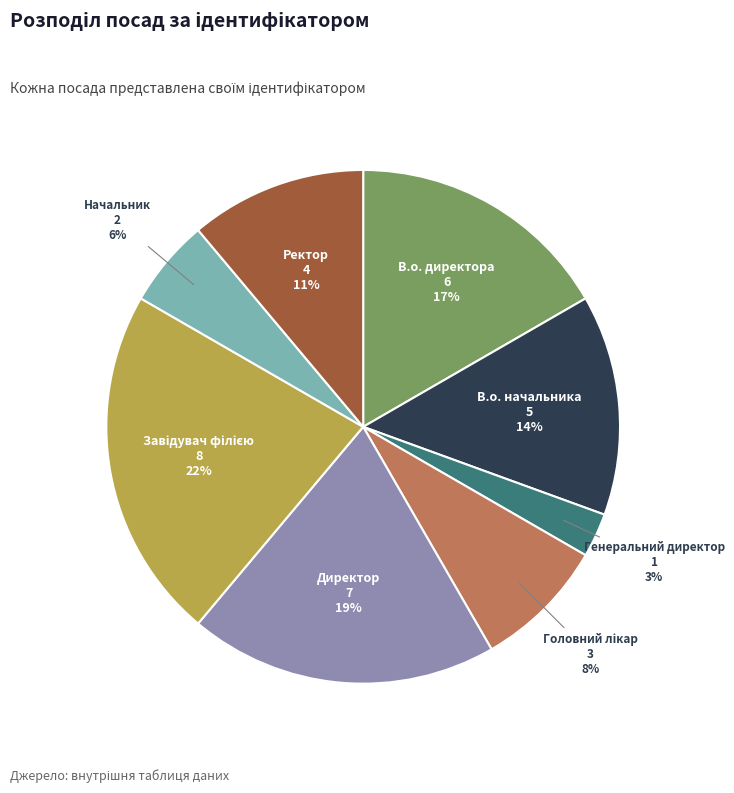

The Директор slice represents 8% of the pie. True or false?

False